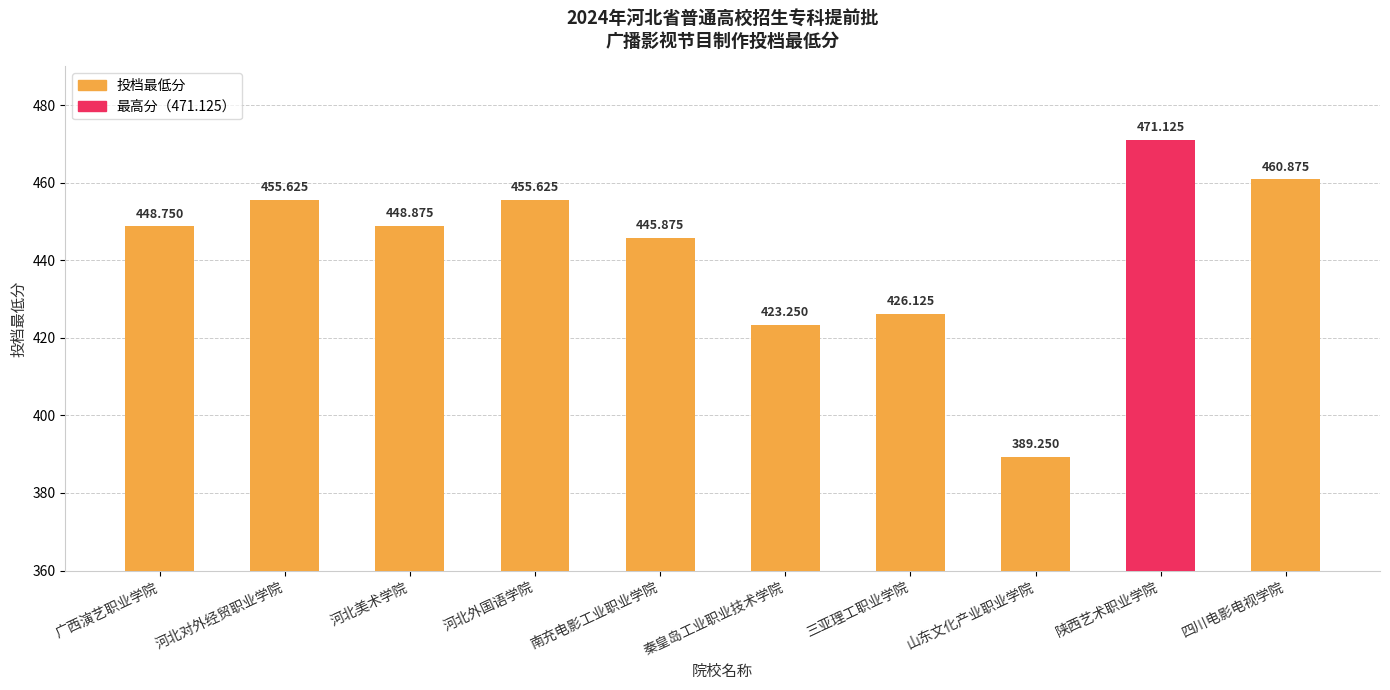

What is the difference between the second highest and second lowest values?

37.6